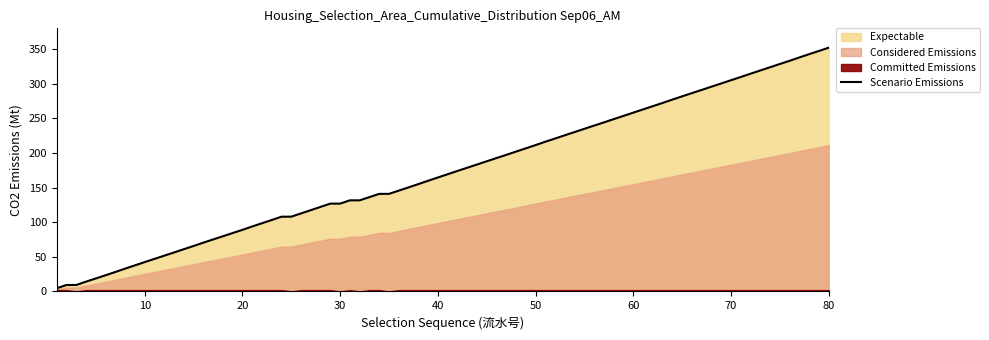

Which series changed the most between 5 and 15?

Expectable